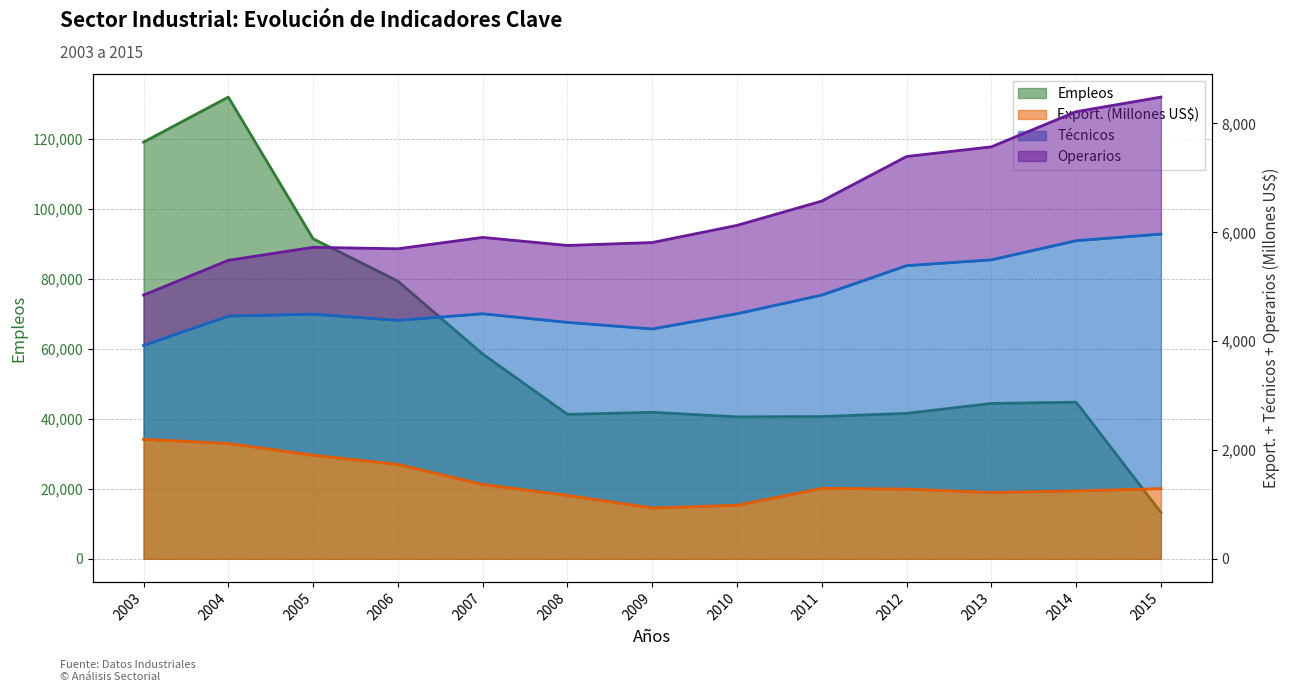

What is the lowest value of the Export. (Millones US$) series?

933.5